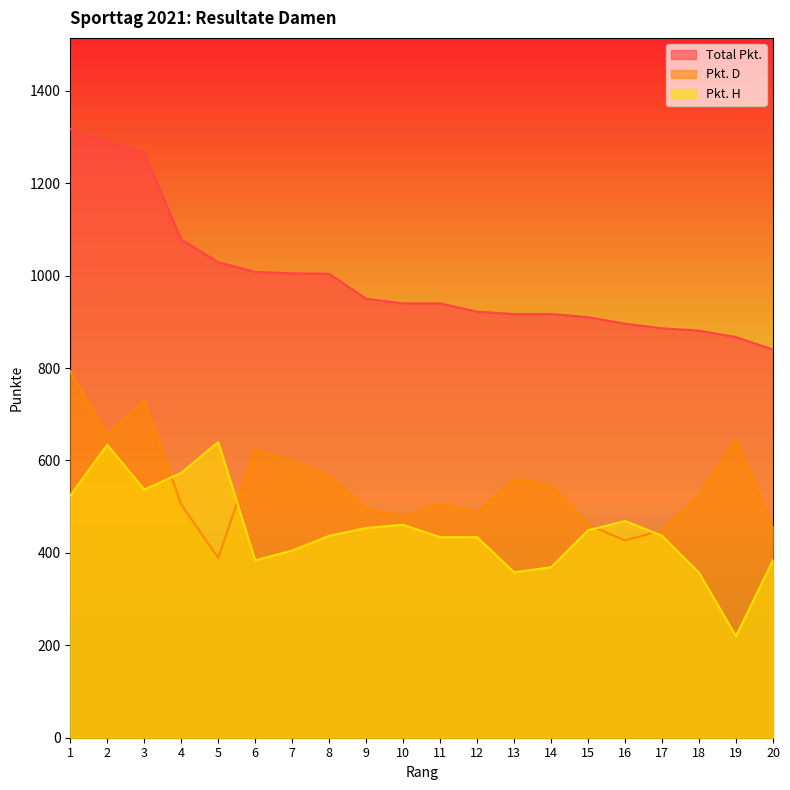

Count the number of data series in this chart.

3